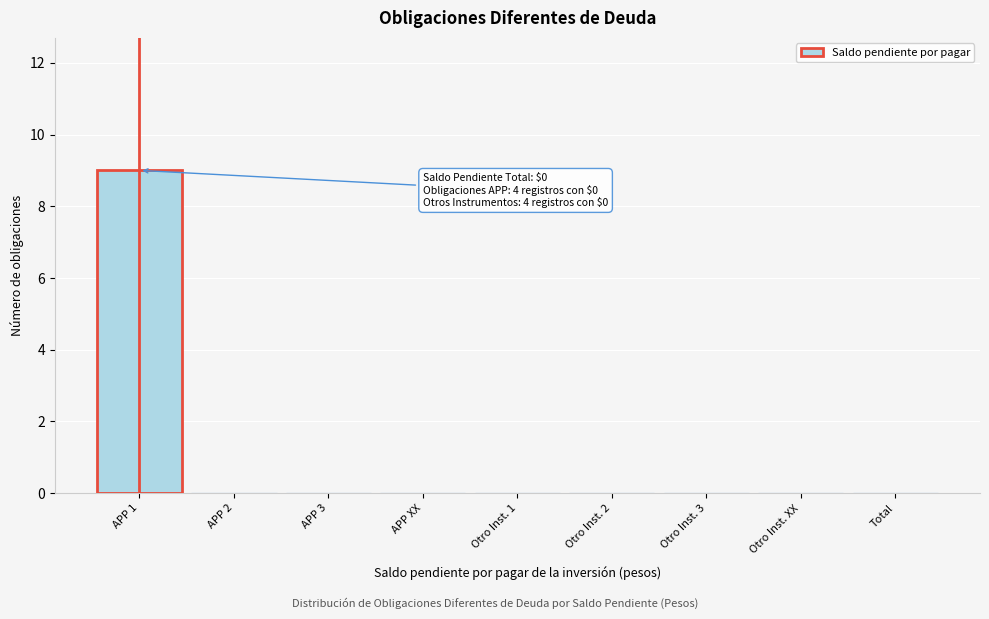

Reading right to left, what are all the values shown in this chart?

Total=0	Otro Inst. XX=0	Otro Inst. 3=0	Otro Inst. 2=0	Otro Inst. 1=0	APP XX=0	APP 3=0	APP 2=0	APP 1=9